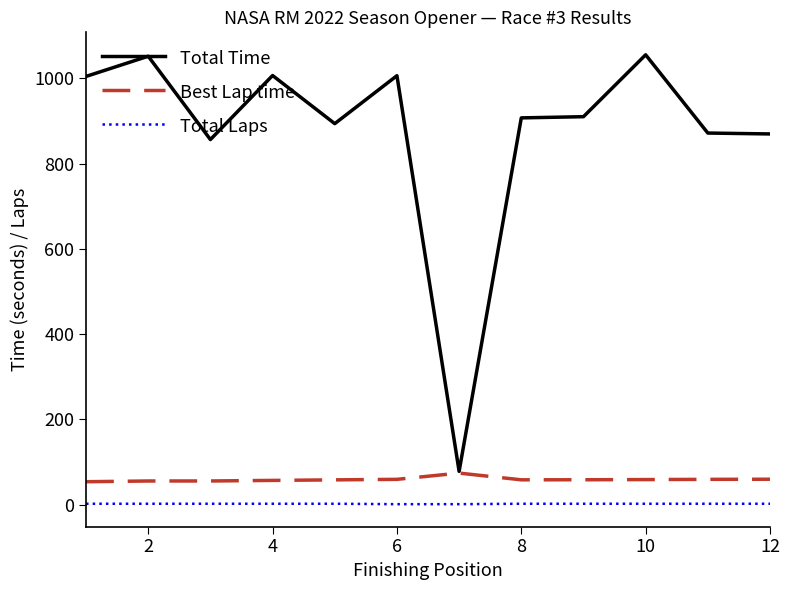

How many categories are shown in the chart?

12